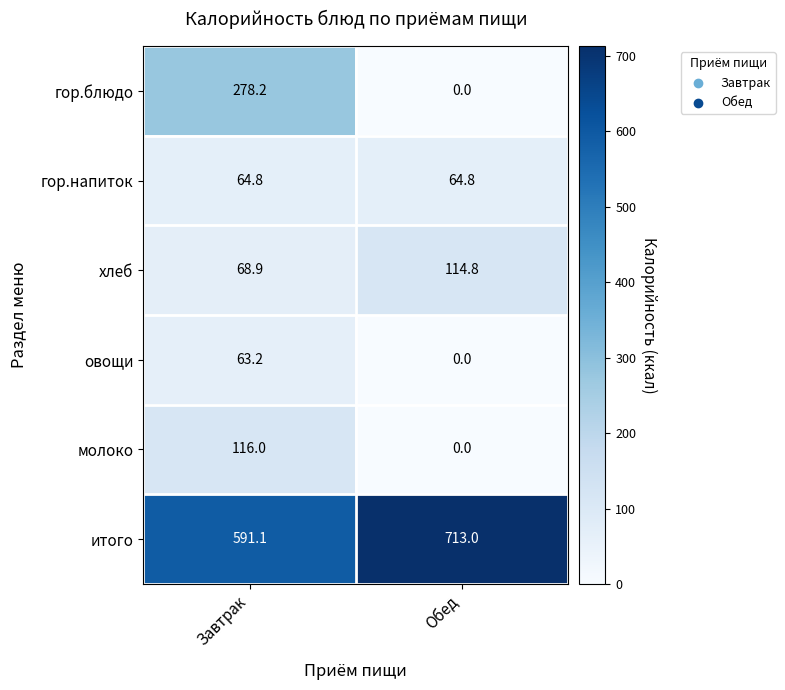

Reading left to right, what are all the values shown in this chart?

гор.блюдо: 278.2	0.0
гор.напиток: 64.8	64.8
хлеб: 68.9	114.8
овощи: 63.2	0.0
молоко: 116.0	0.0
итого: 591.1	713.0